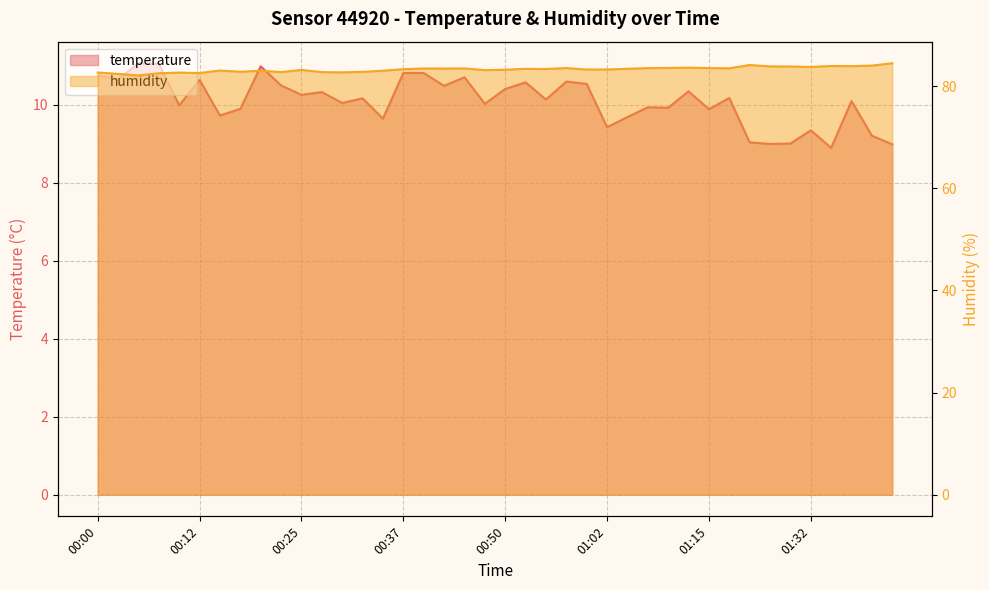

What is the sum of all temperature values?

403.9